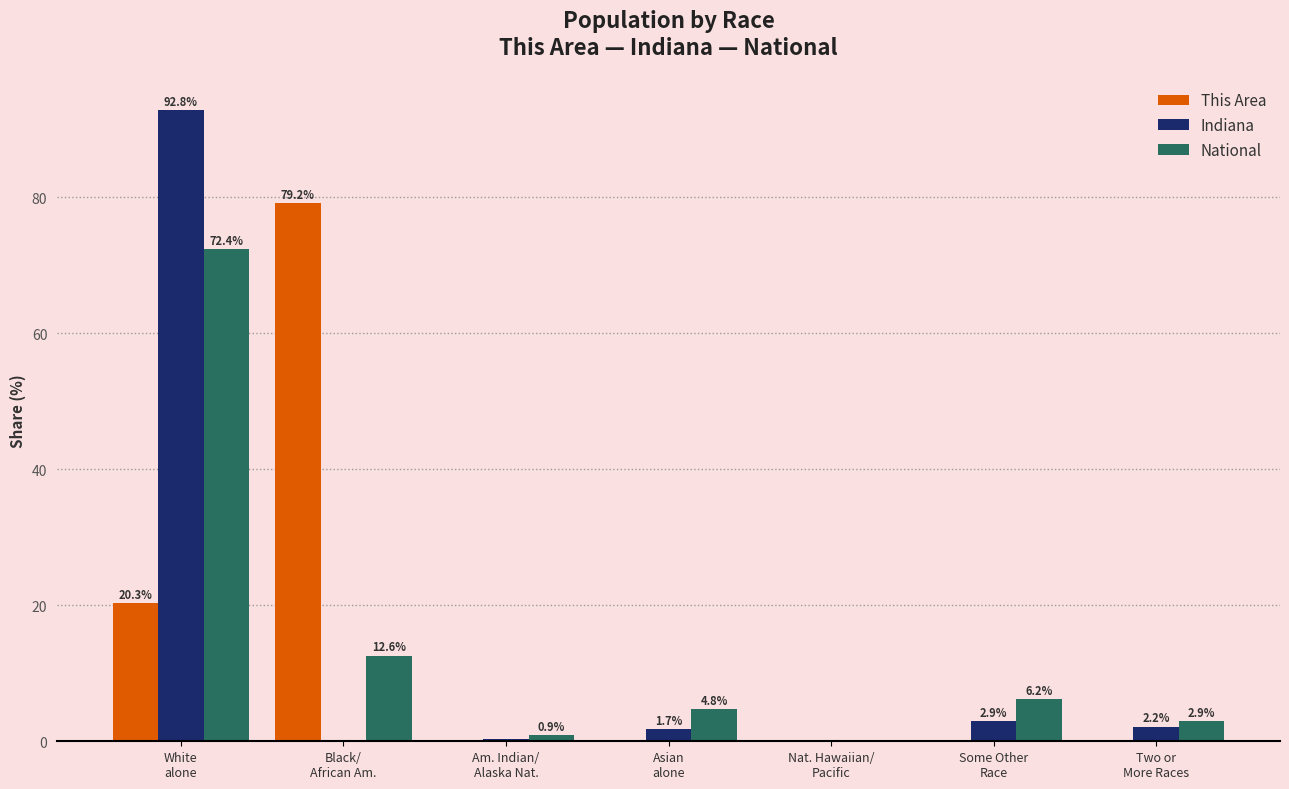

What is the greatest value displayed?

92.8